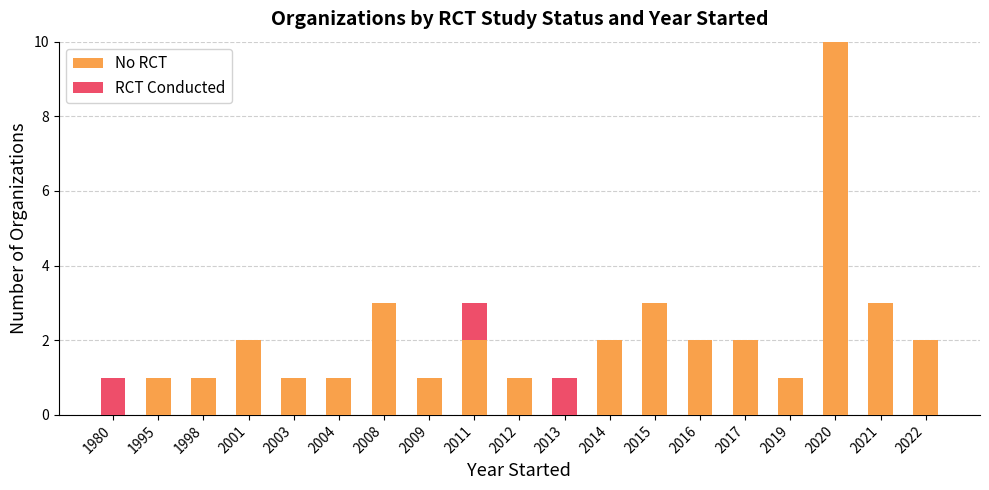

What is the highest value of the No RCT series?

10